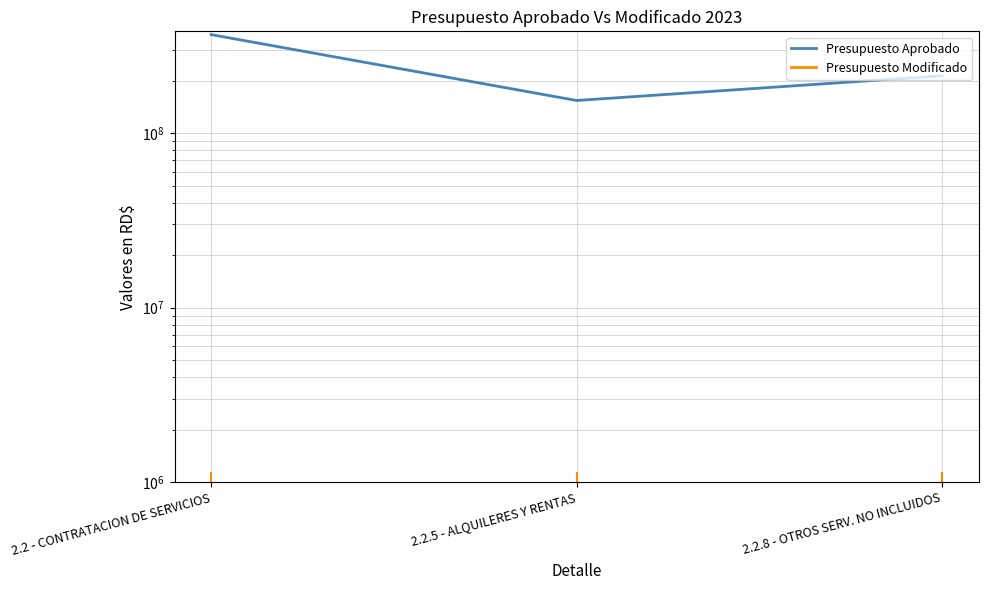

List the series in order of their overall mean, lowest first.

Presupuesto Modificado, Presupuesto Aprobado